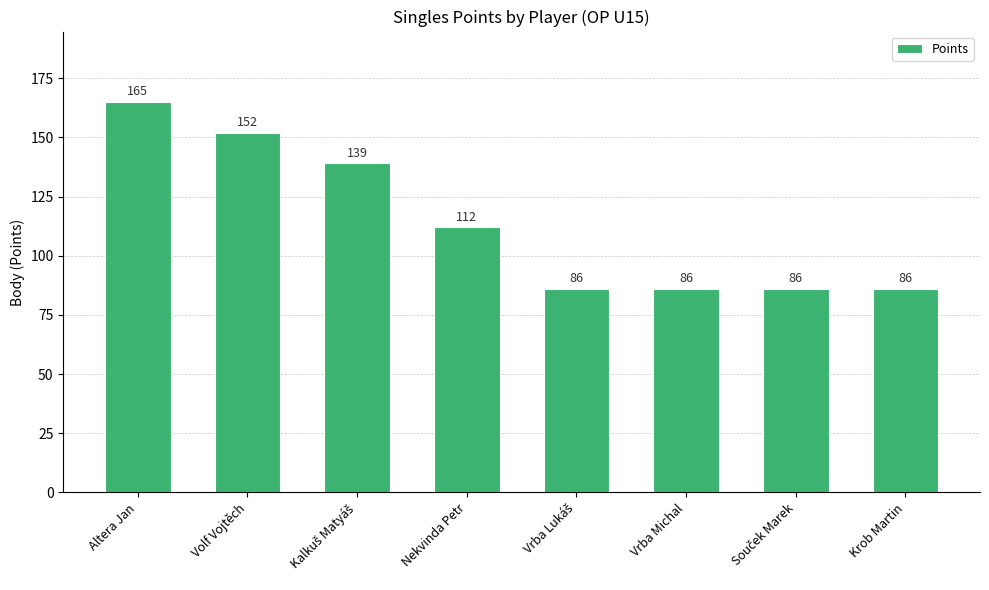

True or false: the data shows 86 at Krob Martin.

True